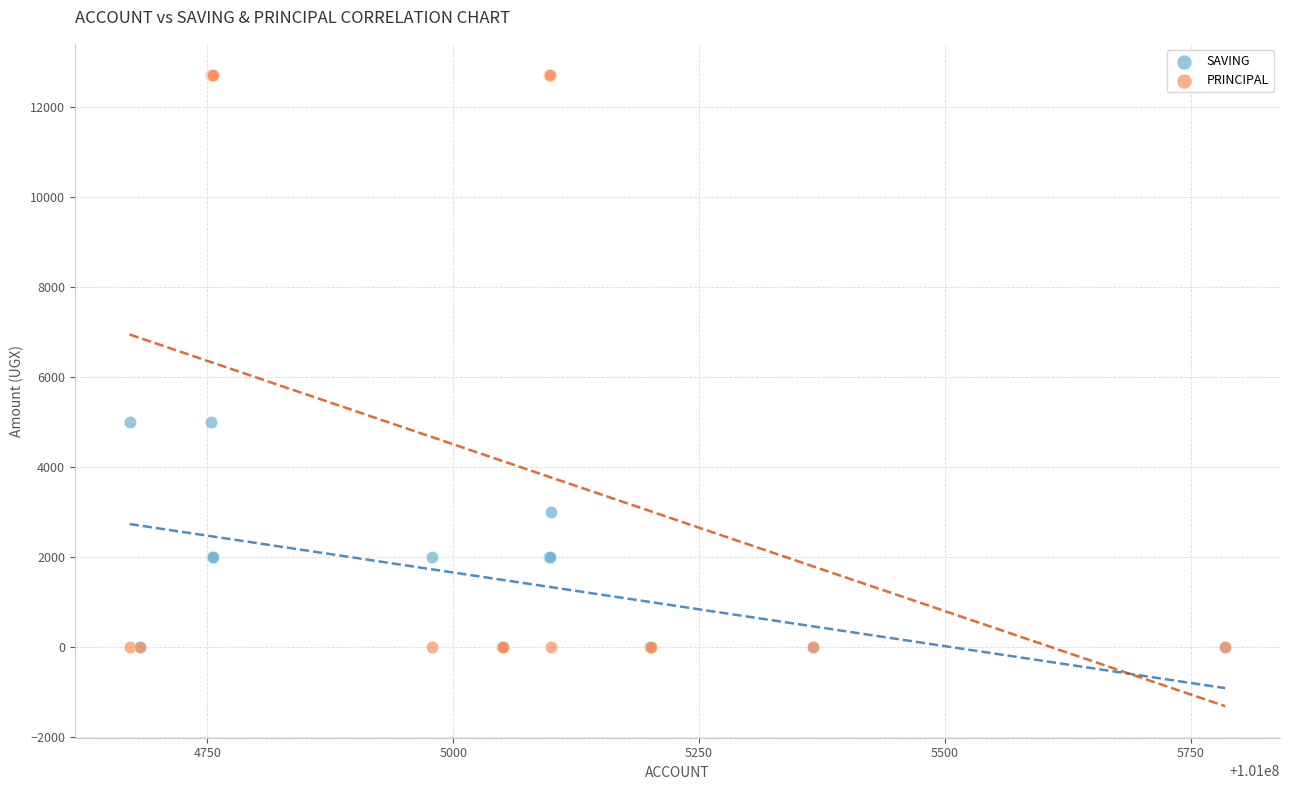

What are all the series names shown in the legend?

SAVING, PRINCIPAL